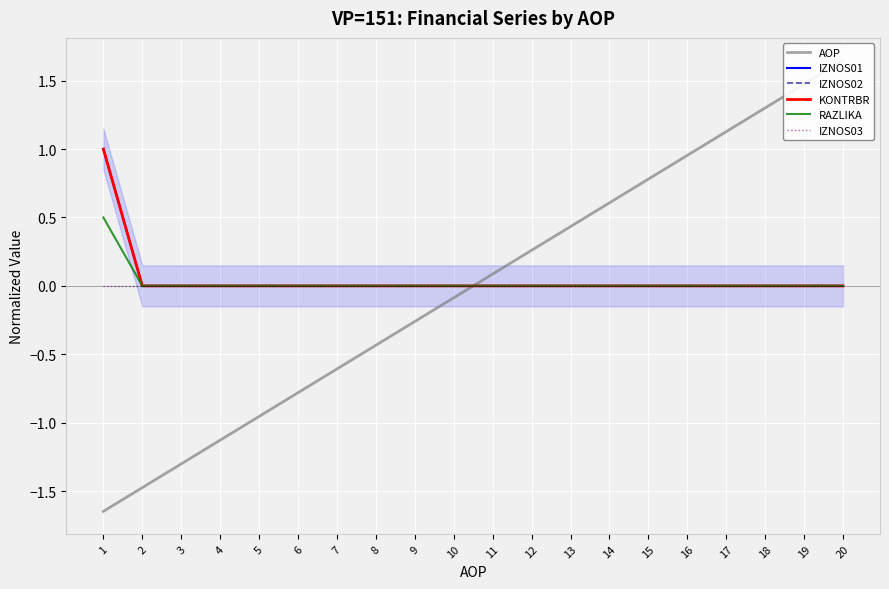

Which series changed the most between 1 and 15?

AOP